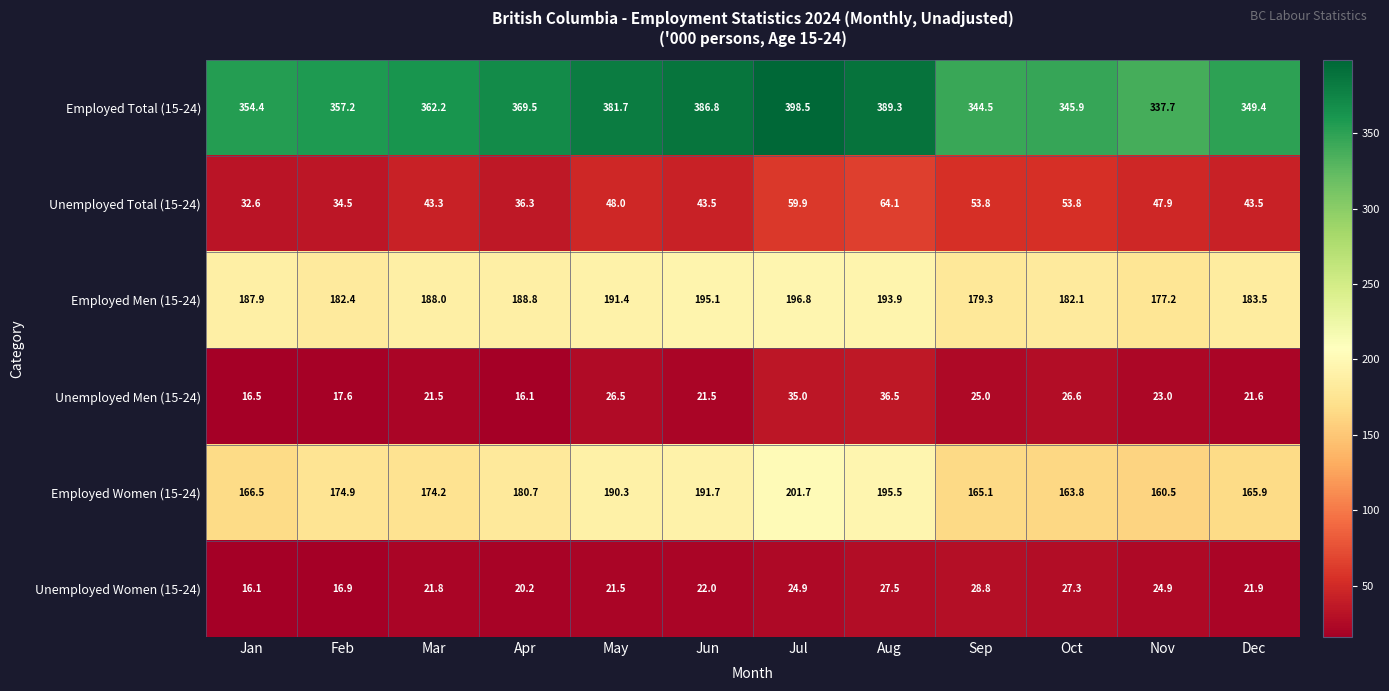

Rank the series by their maximum value, from highest to lowest.

Employed Total (15-24), Employed Women (15-24), Employed Men (15-24), Unemployed Total (15-24), Unemployed Men (15-24), Unemployed Women (15-24)